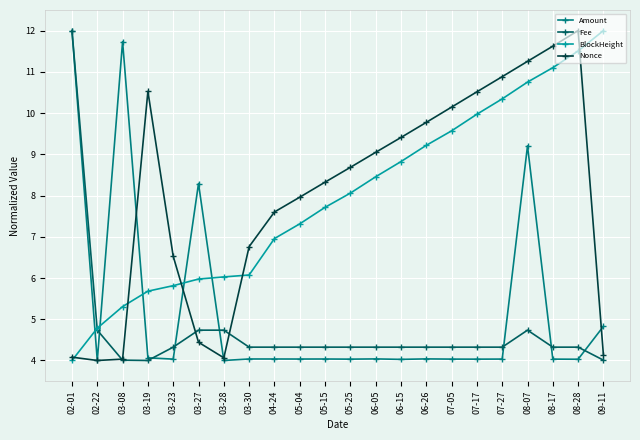

The Nonce series shows 8.0 at 05-04. True or false?

True